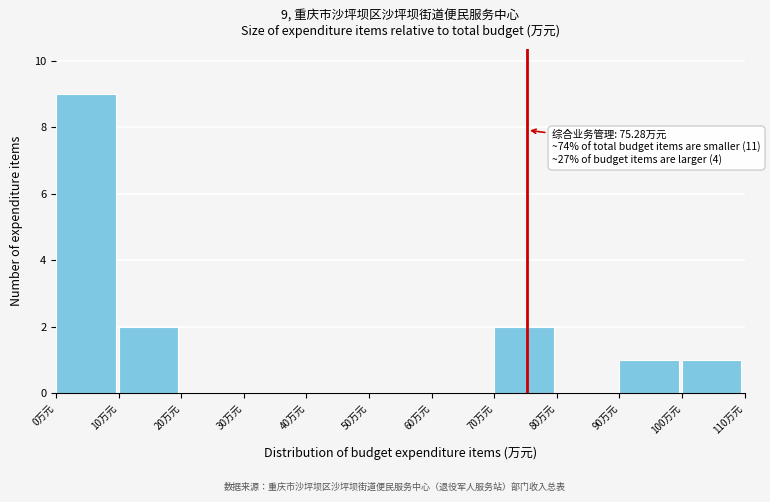

Which range on the x-axis has the tallest bar?

0 to 10